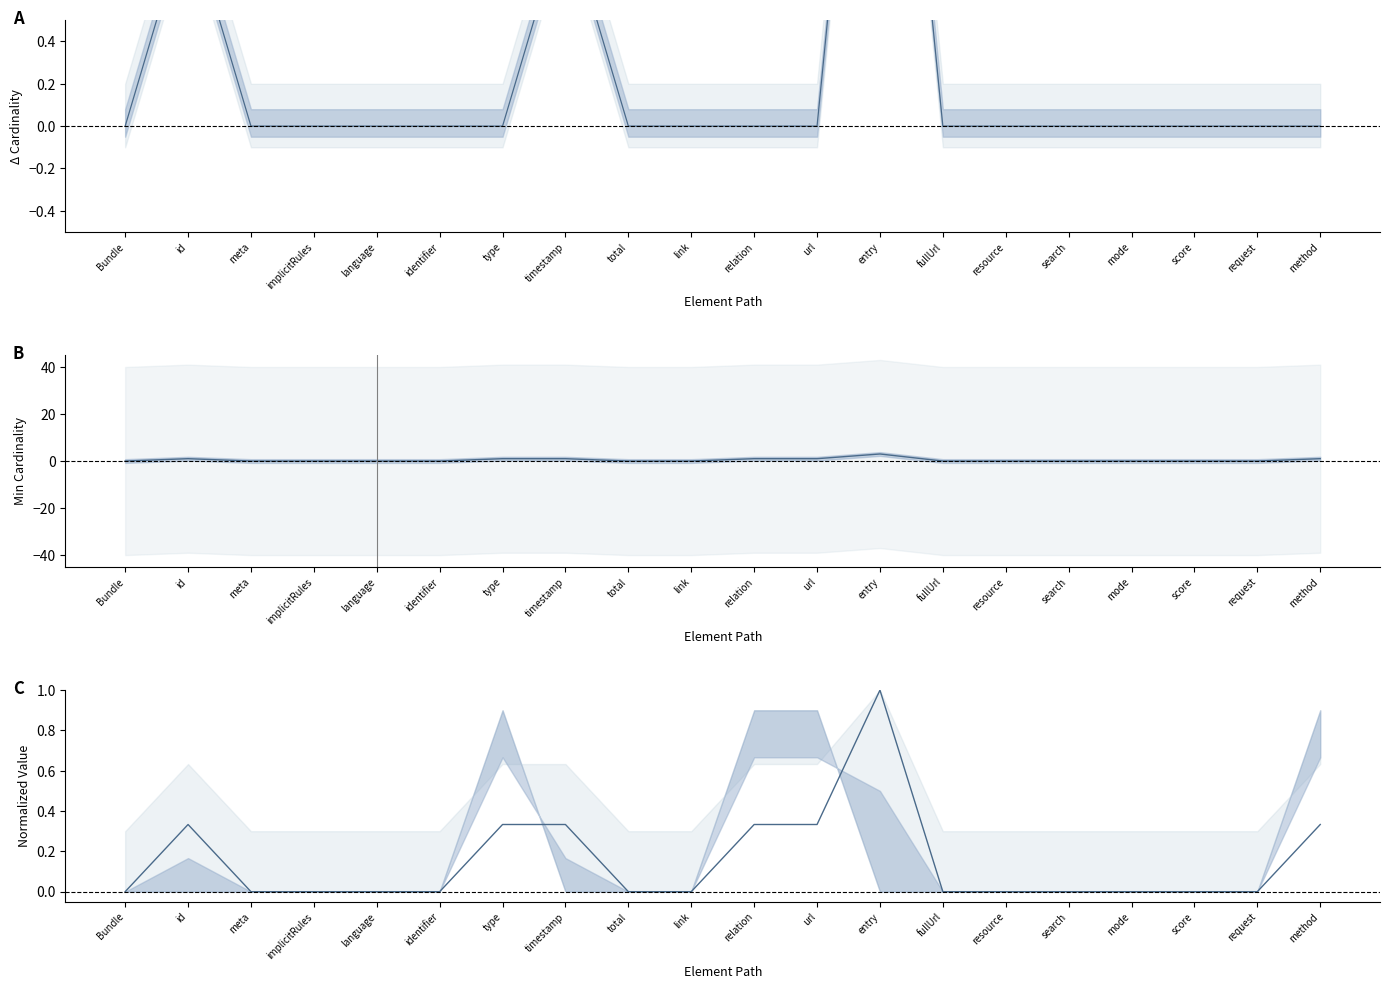

How many values in Min − Base Min are above zero?

3